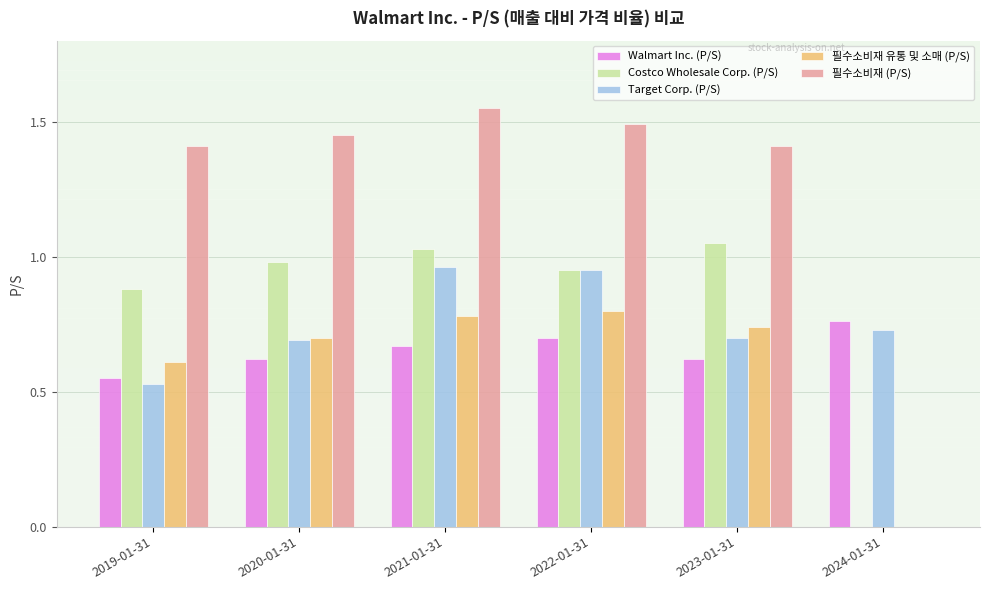

Which series has the largest total across all categories?

필수소비재 (P/S)